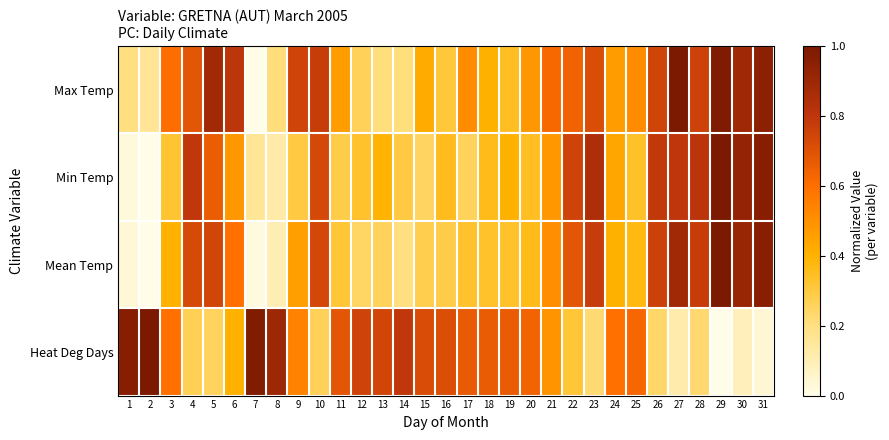

Reading right to left, transcribe all the data shown in this chart.

Max Temp: 31=1.0	30=0.9	29=1.0	28=0.8	27=1.0	26=0.7	25=0.5	24=0.5	23=0.7	22=0.6	21=0.6	20=0.5	19=0.3	18=0.4	17=0.5	16=0.3	15=0.4	14=0.2	13=0.2	12=0.3	11=0.5	10=0.8	9=0.7	8=0.2	7=0.0	6=0.8	5=0.9	4=0.7	3=0.6	2=0.2	1=0.2
Min Temp: 31=1.0	30=0.9	29=1.0	28=0.8	27=0.8	26=0.8	25=0.3	24=0.4	23=0.8	22=0.8	21=0.5	20=0.3	19=0.4	18=0.4	17=0.3	16=0.4	15=0.3	14=0.3	13=0.4	12=0.3	11=0.3	10=0.7	9=0.3	8=0.1	7=0.2	6=0.5	5=0.7	4=0.8	3=0.3	2=0.0	1=0.0
Mean Temp: 31=1.0	30=0.9	29=1.0	28=0.8	27=0.9	26=0.8	25=0.4	24=0.4	23=0.8	22=0.7	21=0.5	20=0.4	19=0.3	18=0.3	17=0.3	16=0.3	15=0.3	14=0.2	13=0.3	12=0.2	11=0.3	10=0.7	9=0.5	8=0.1	7=0.0	6=0.6	5=0.7	4=0.7	3=0.4	2=0.0	1=0.0
Heat Deg Days: 31=0.0	30=0.1	29=0.0	28=0.2	27=0.1	26=0.2	25=0.6	24=0.6	23=0.2	22=0.3	21=0.5	20=0.6	19=0.7	18=0.7	17=0.7	16=0.7	15=0.7	14=0.8	13=0.7	12=0.8	11=0.7	10=0.3	9=0.5	8=0.9	7=1.0	6=0.4	5=0.3	4=0.3	3=0.6	2=1.0	1=1.0